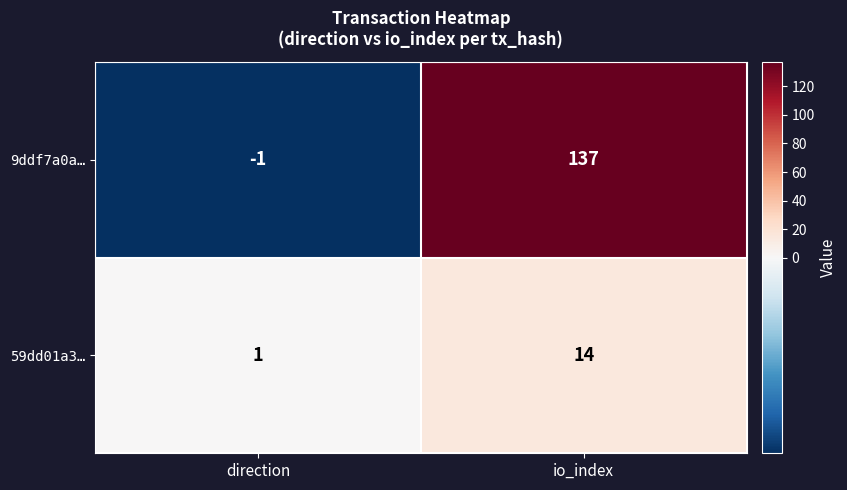

Is it true that 59dd01a3… equals 1 at direction?

True